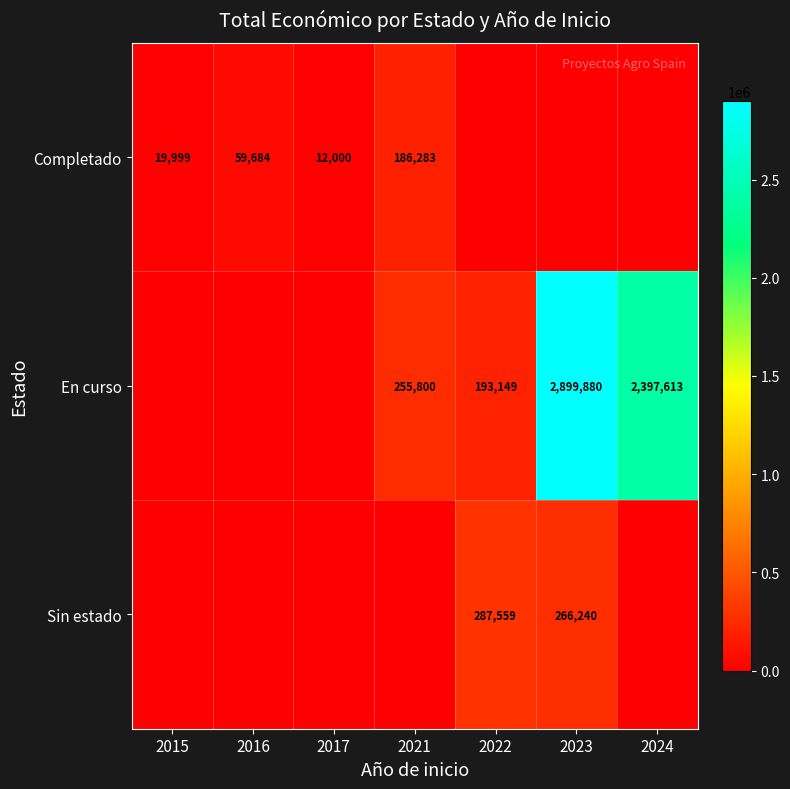

Is it true that Completado equals 27563 at 2015?

False